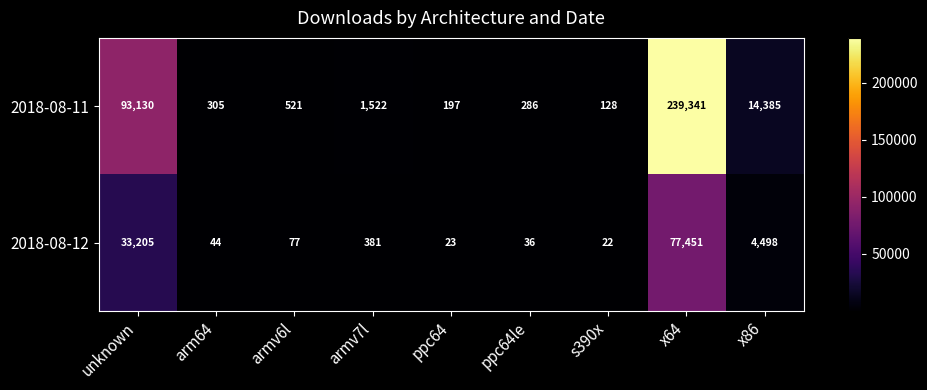

Reading left to right, list all the values displayed in this chart.

2018-08-11: unknown=93130	arm64=305	armv6l=521	armv7l=1522	ppc64=197	ppc64le=286	s390x=128	x64=239341	x86=14385
2018-08-12: unknown=33205	arm64=44	armv6l=77	armv7l=381	ppc64=23	ppc64le=36	s390x=22	x64=77451	x86=4498